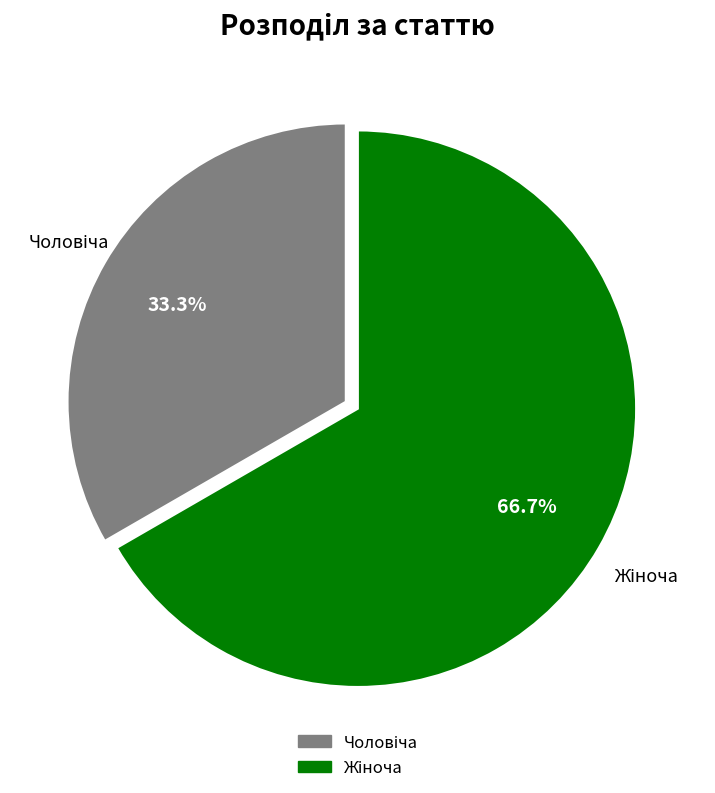

Is there a majority slice in this chart?

Yes